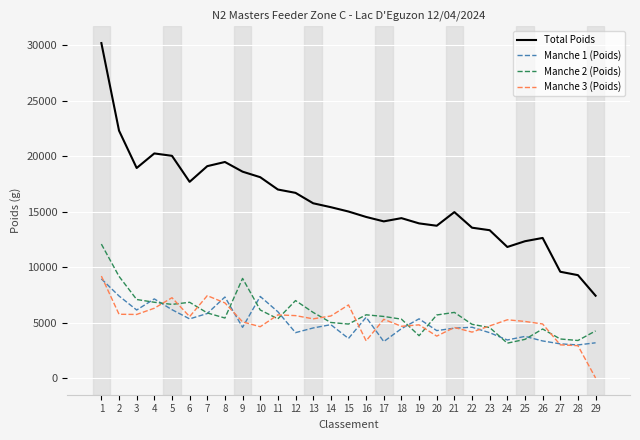

True or false: Manche 3 (Poids) has more than 1 interior local peaks.

True